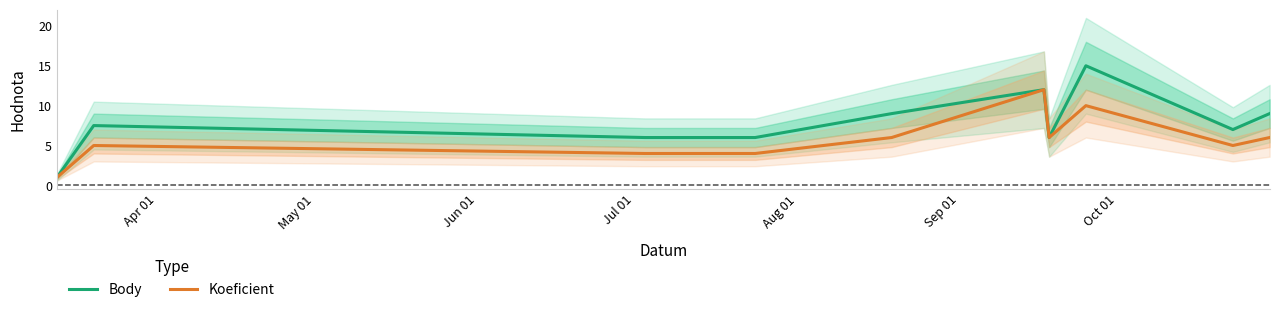

What is the minimum value for Body?

1.0